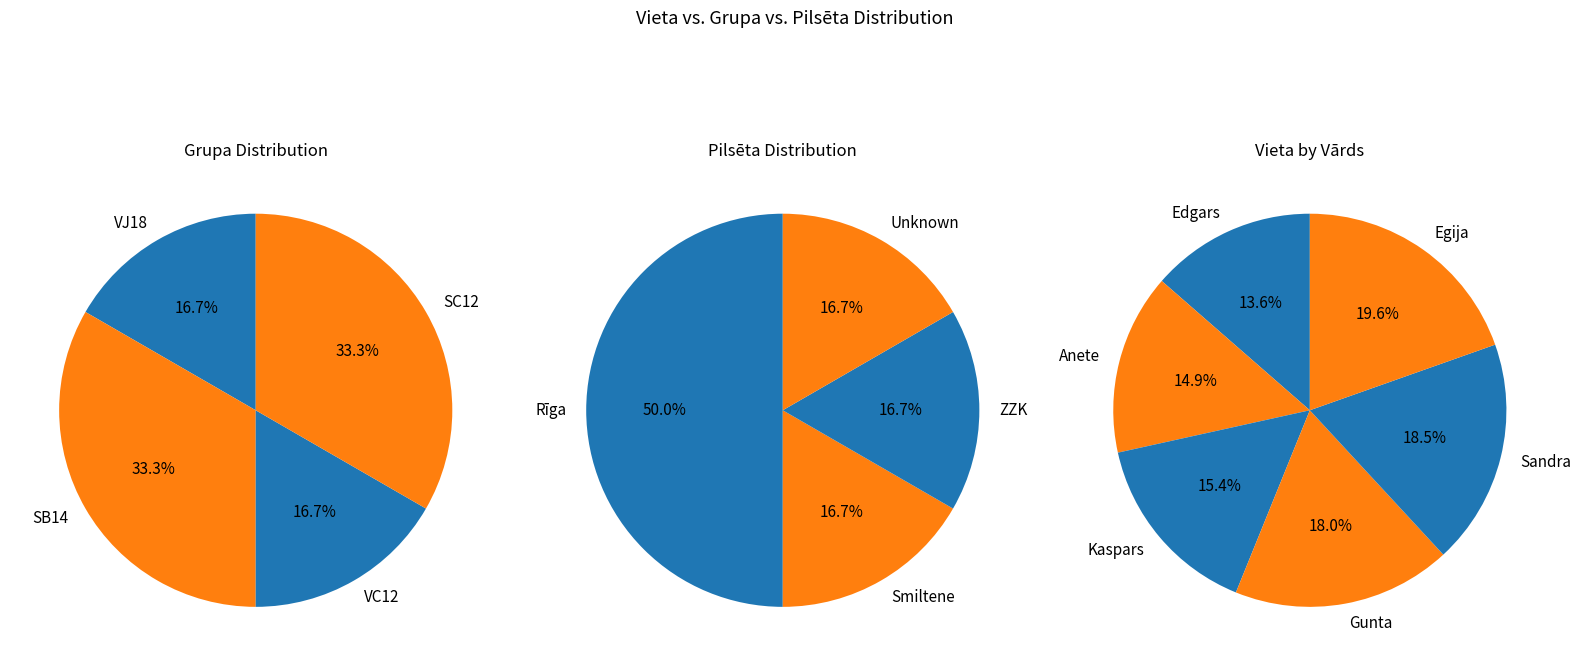

Rank the categories by value from lowest to highest.

Edgars, Anete, Kaspars, Gunta, Sandra, Egija